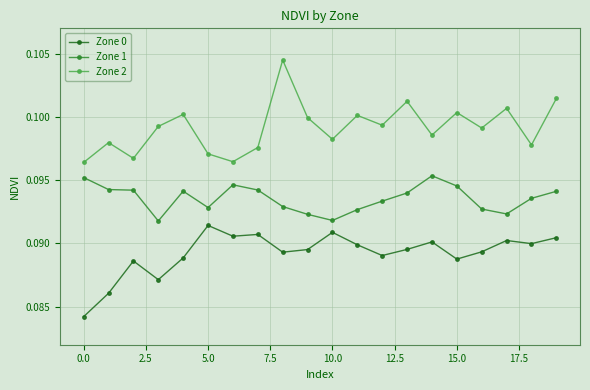

List the series in order of their peak value, highest first.

Zone 2, Zone 1, Zone 0